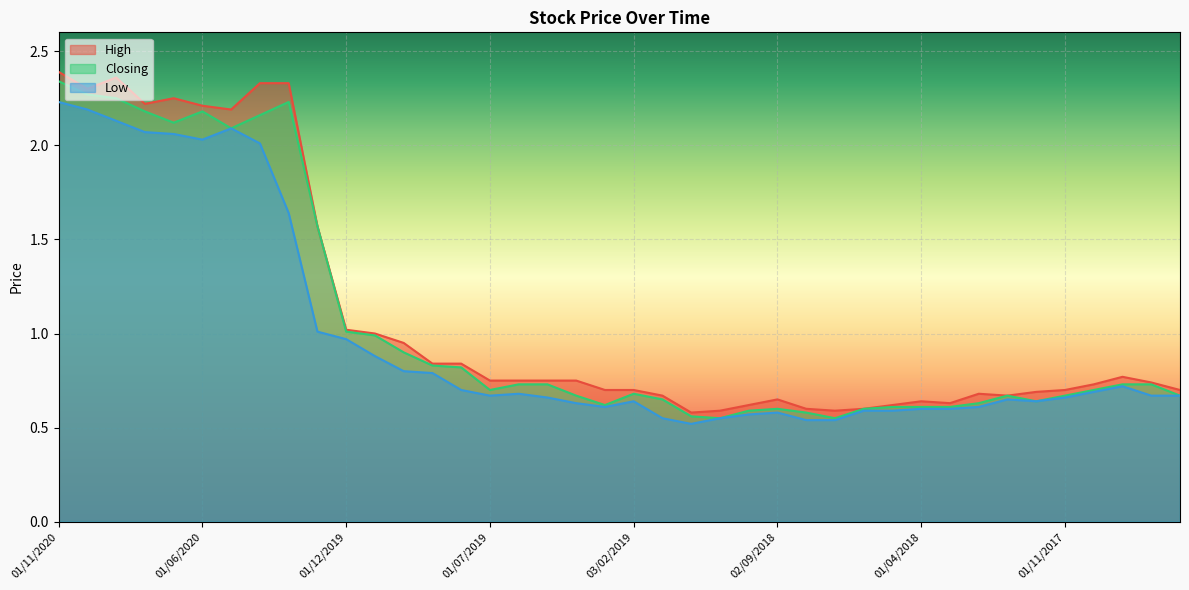

Rank the categories by Low value from highest to lowest.

01/11/2020, 01/10/2020, 01/09/2020, 10/05/2020, 04/08/2020, 01/07/2020, 01/06/2020, 01/03/2020, 02/02/2020, 02/01/2020, 01/12/2019, 03/11/2019, 01/10/2019, 01/09/2019, 05/09/2017, 01/08/2019, 01/10/2017, 02/06/2019, 01/07/2019, 01/08/2017, 02/07/2017, 01/05/2019, 01/11/2017, 02/01/2018, 03/02/2019, 03/12/2017, 01/04/2019, 03/03/2019, 01/02/2018, 01/04/2018, 01/03/2018, 03/06/2018, 02/05/2018, 02/09/2018, 01/10/2018, 02/01/2019, 01/11/2018, 01/08/2018, 01/07/2018, 02/12/2018